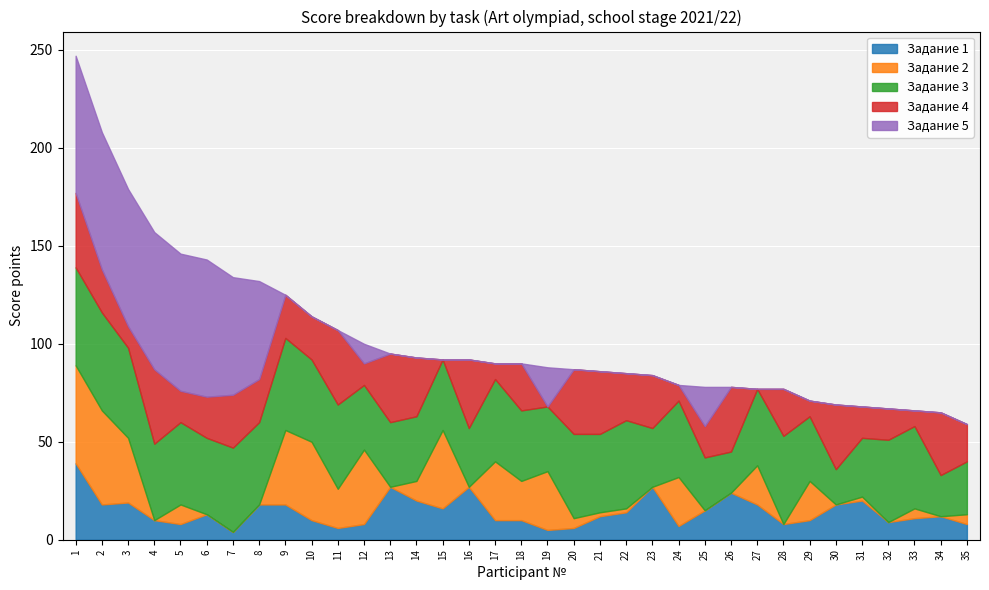

What is the difference between the maximum and minimum values in the Задание 3 series?

32